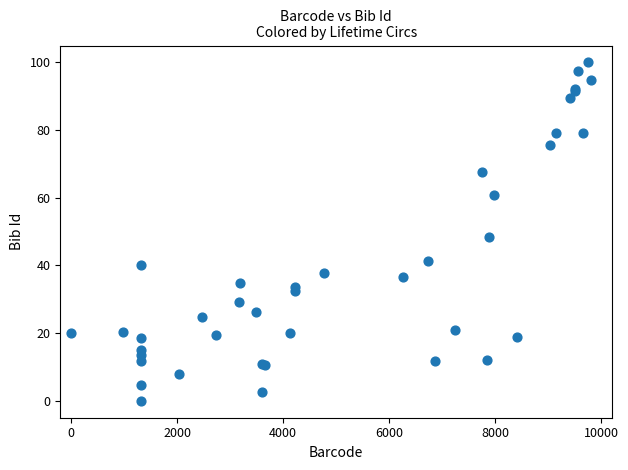

What Y value in the scatter plot is closest to 50?

48.5